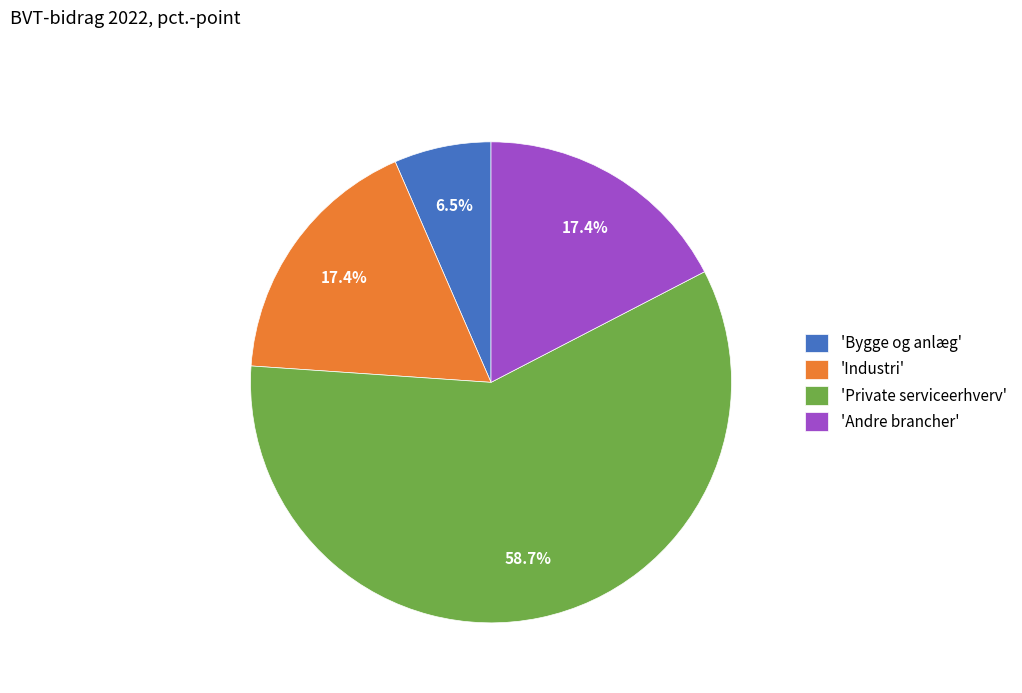

To the nearest percent, what is the average slice percentage?

25%